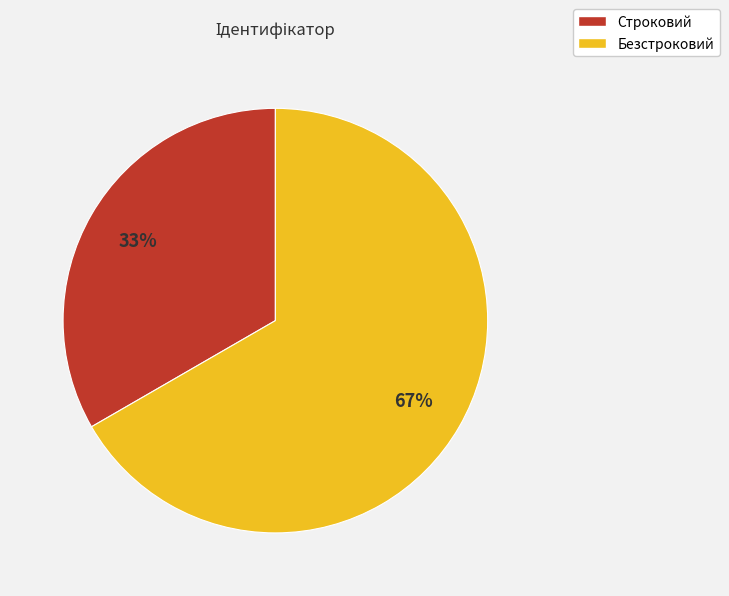

Is Строковий the majority of the pie?

No